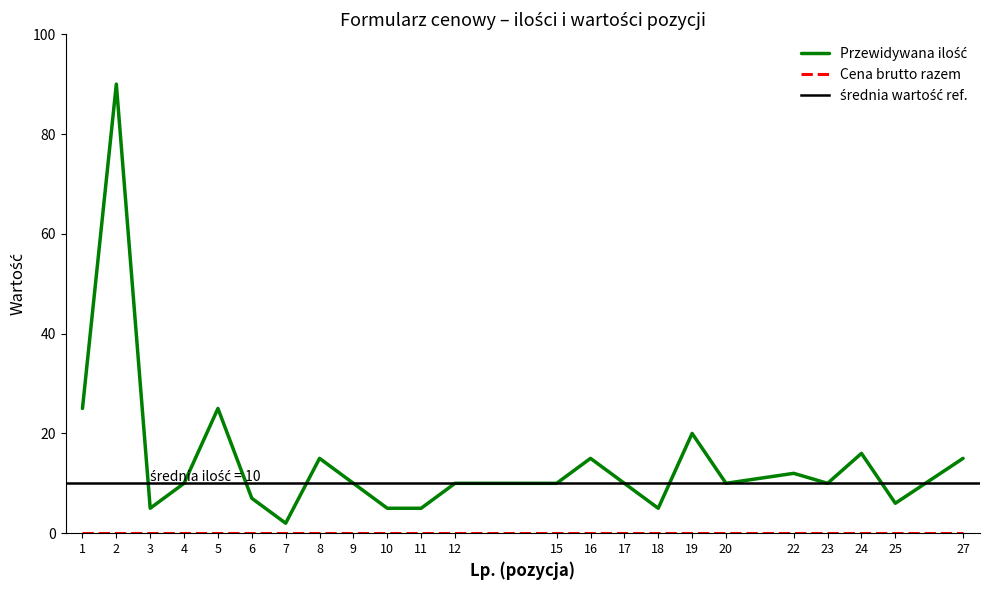

Rank the categories by value from highest to lowest.

2, 1, 5, 19, 24, 8, 16, 27, 22, 4, 9, 12, 15, 17, 20, 23, 6, 25, 3, 10, 11, 18, 7